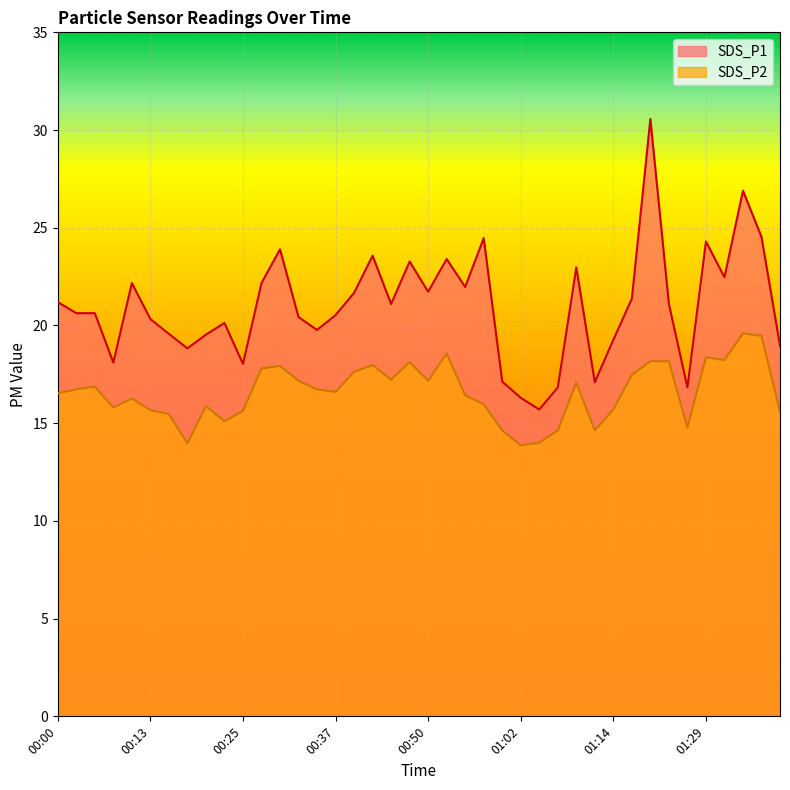

What position from the left is 01:37?

39